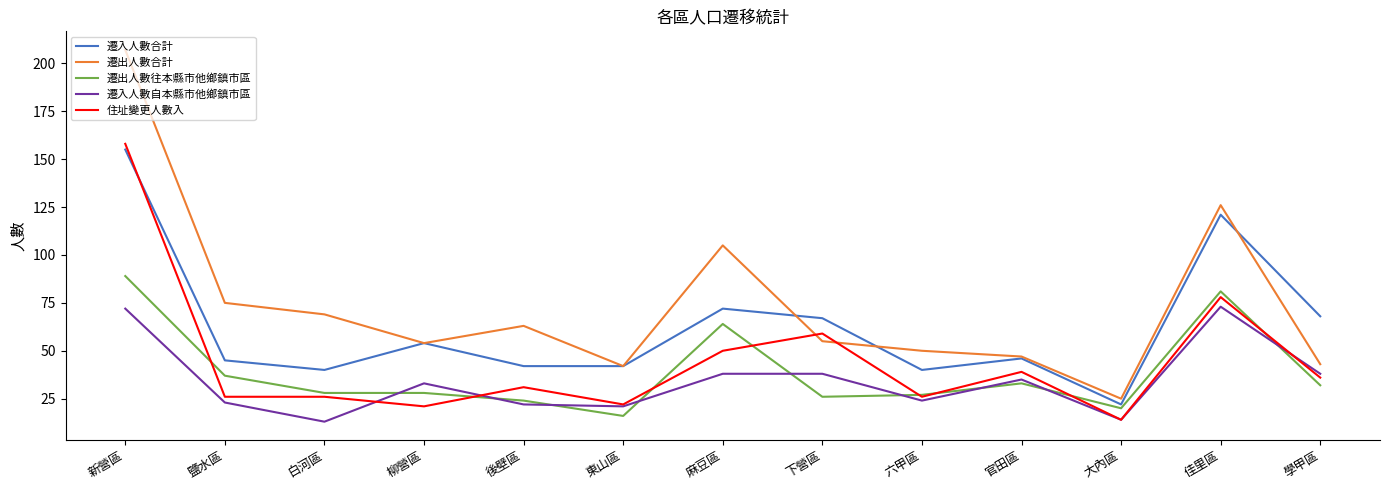

The value of 遷入人數自本縣市他鄉鎮市區 at 新營區 is 43. True or false?

False